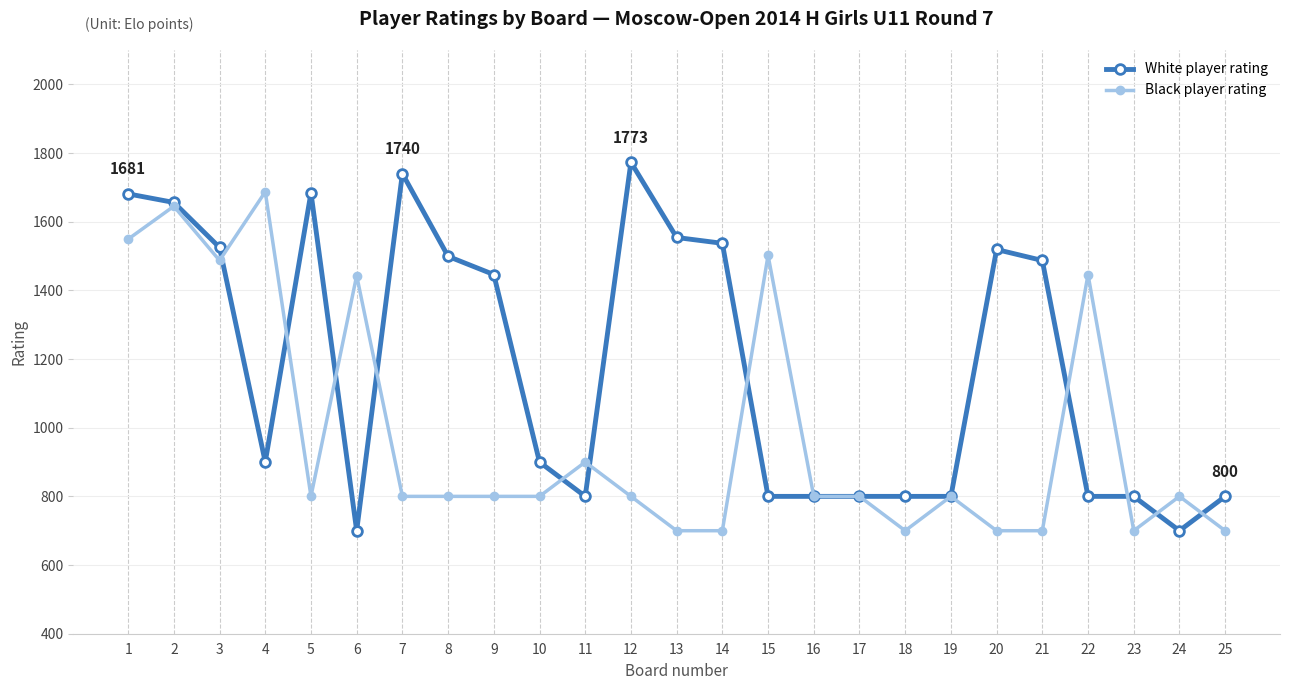

How many values in the White player rating series are below 900?

11